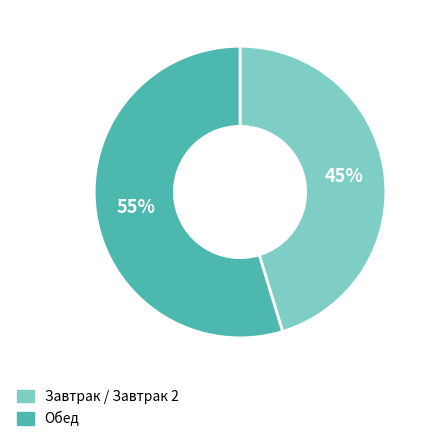

Is the sum of Завтрак / Завтрак 2 and Обед greater than half?

Yes